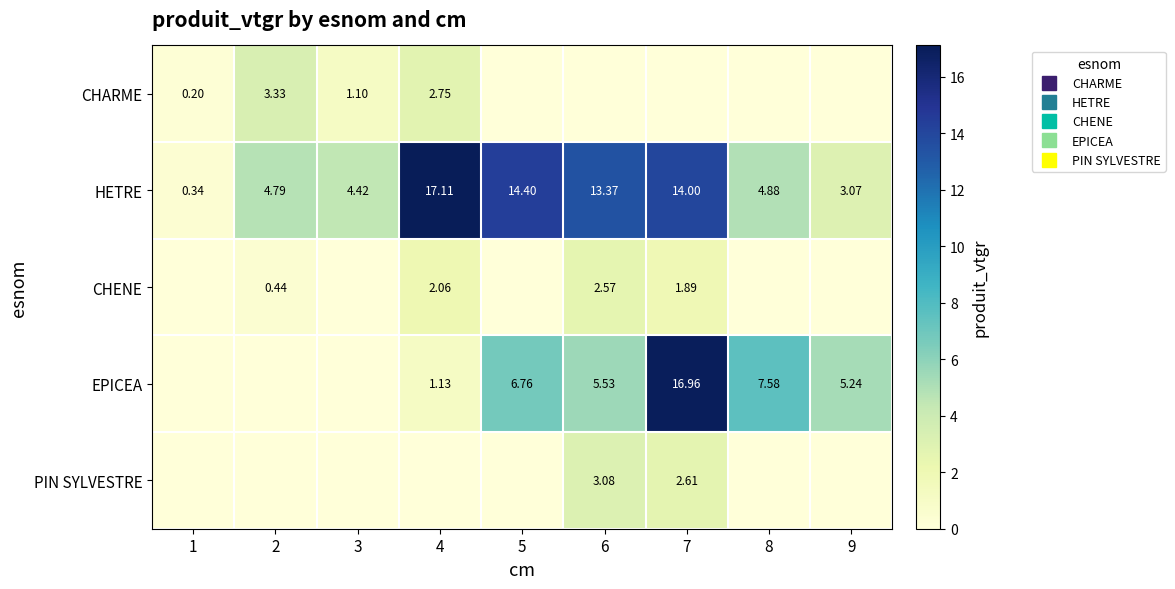

Which series has the widest spread of values?

EPICEA